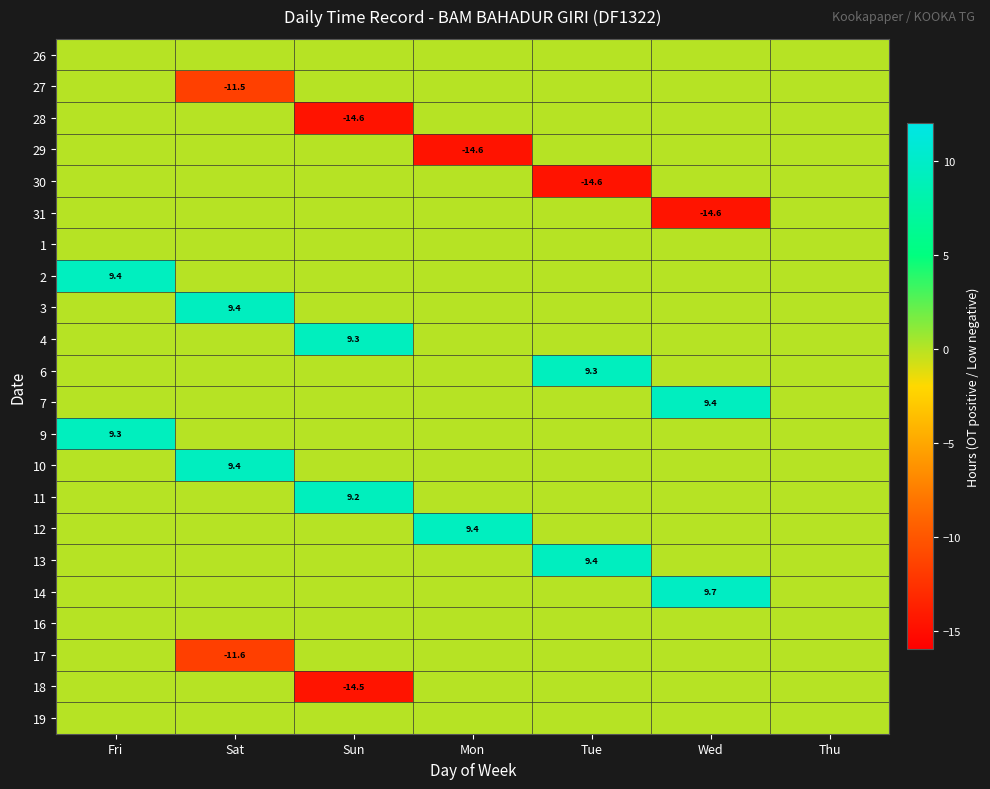

How many data points does each series have?

7